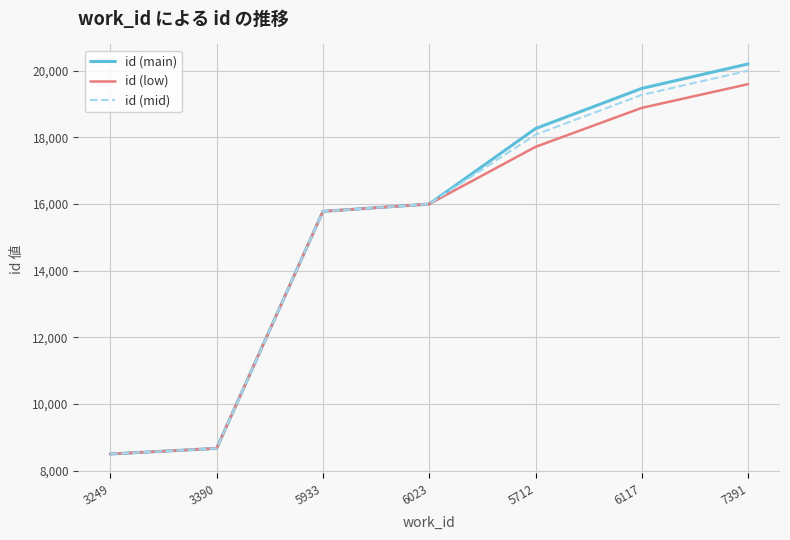

What position from the right is 5712?

3